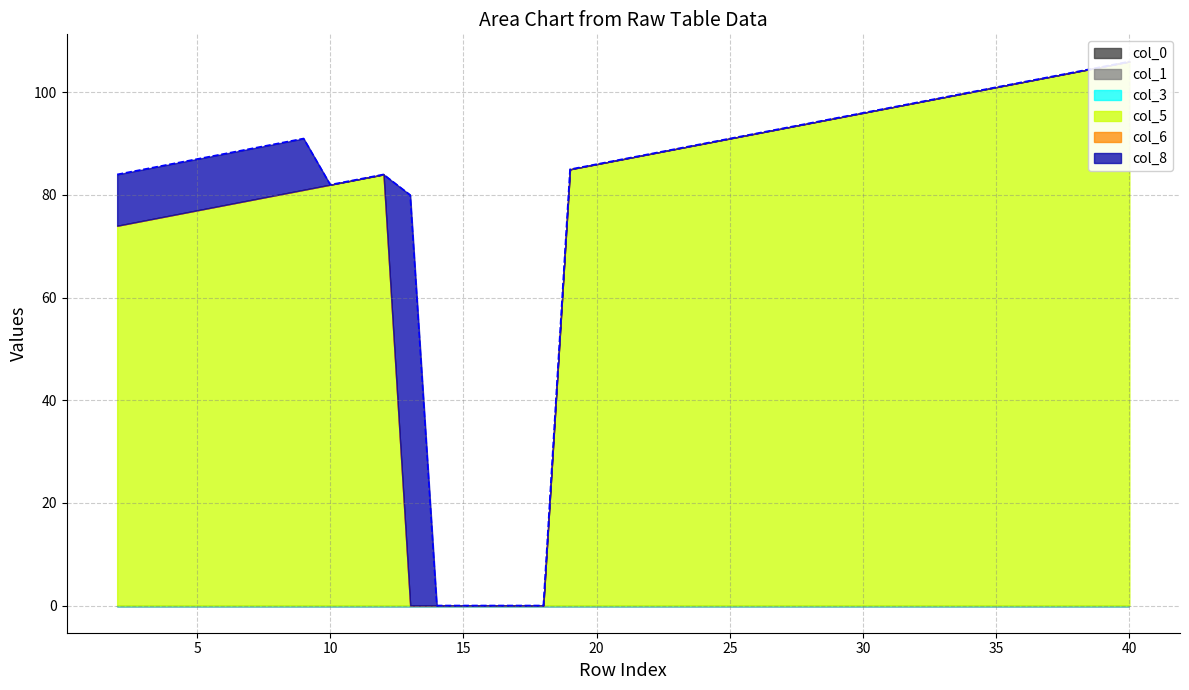

True or false: col_1 and col_6 intersect in this chart.

False